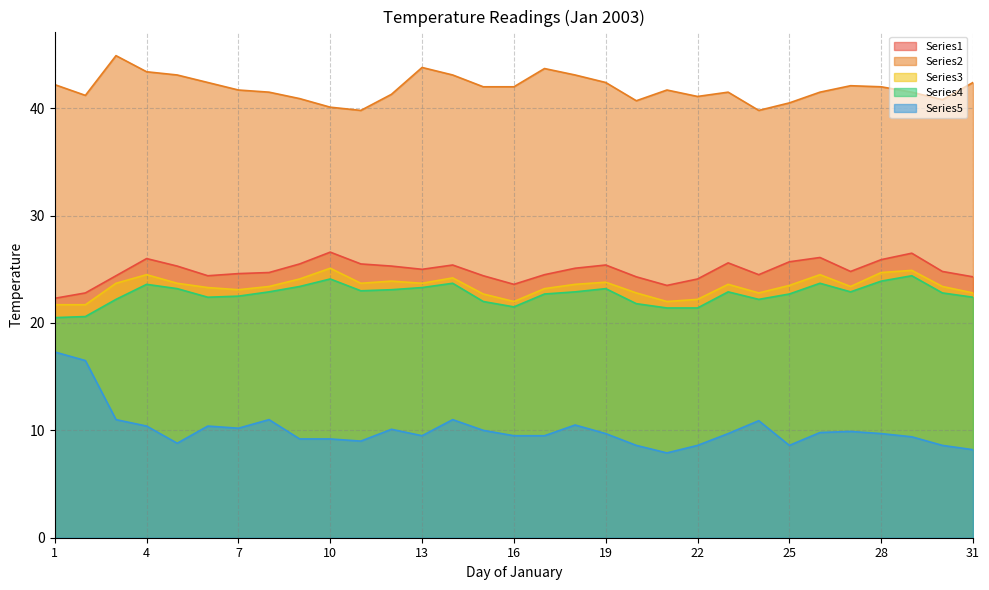

True or false: Series3 has more than 1 points higher than both neighbors.

True